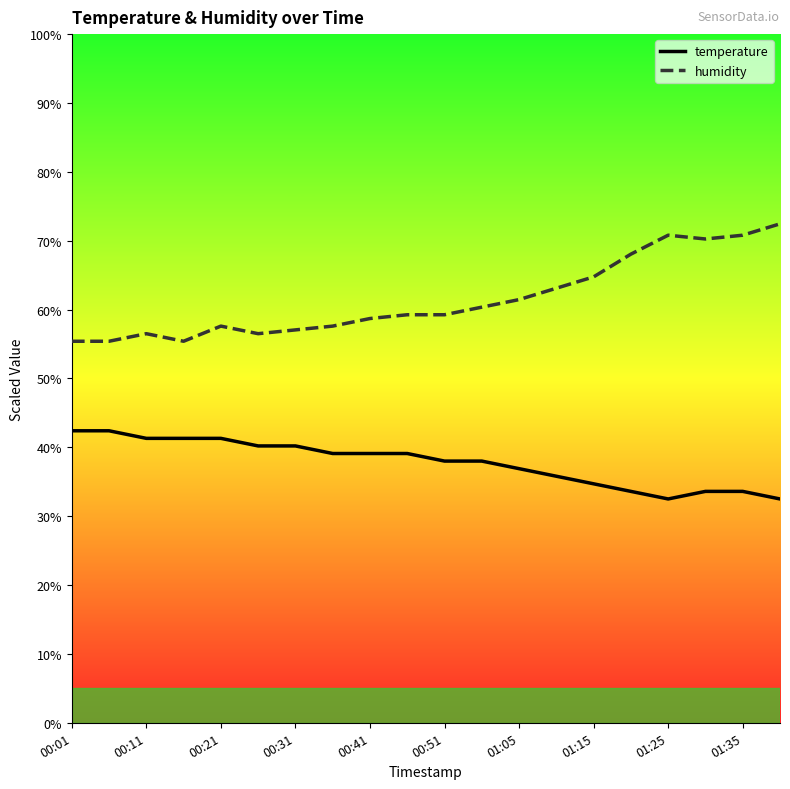

True or false: humidity and temperature cross at least once.

False